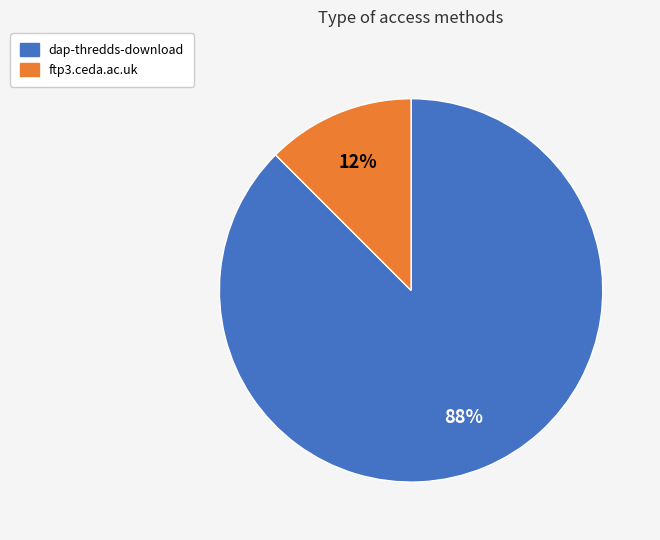

What is the largest slice in the pie chart?

dap-thredds-download